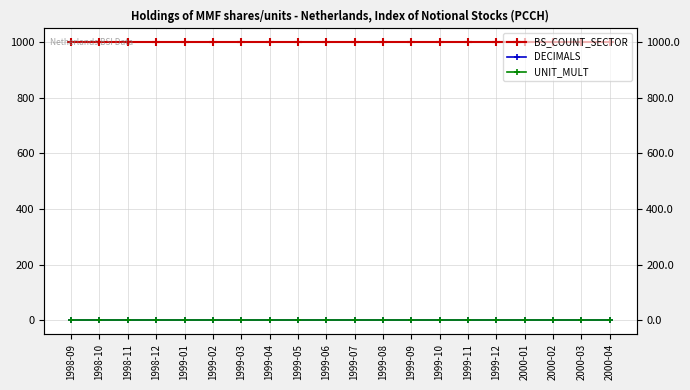

List the labels in order of BS_COUNT_SECTOR value, largest first.

1998-09, 1998-10, 1998-11, 1998-12, 1999-01, 1999-02, 1999-03, 1999-04, 1999-05, 1999-06, 1999-07, 1999-08, 1999-09, 1999-10, 1999-11, 1999-12, 2000-01, 2000-02, 2000-03, 2000-04